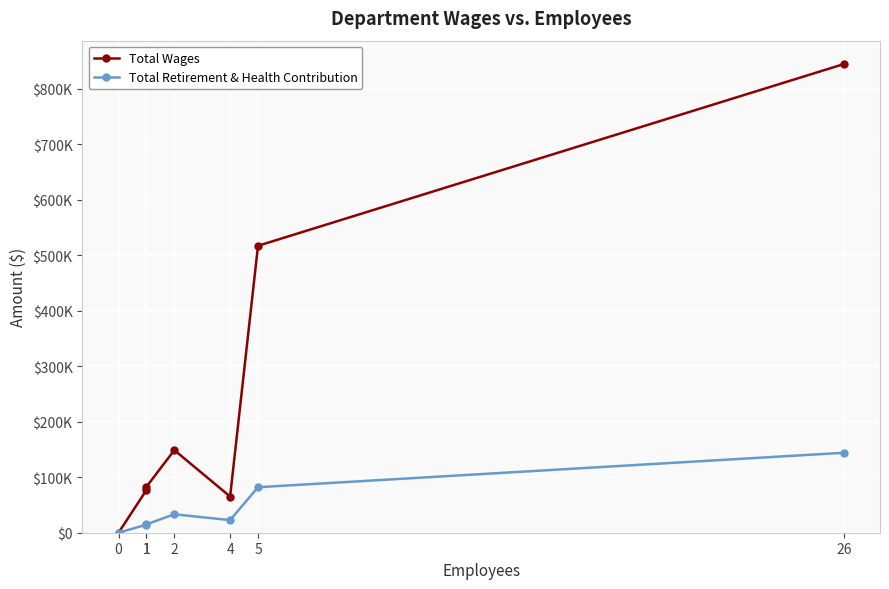

How many interior local peaks does the Total Wages series have?

1